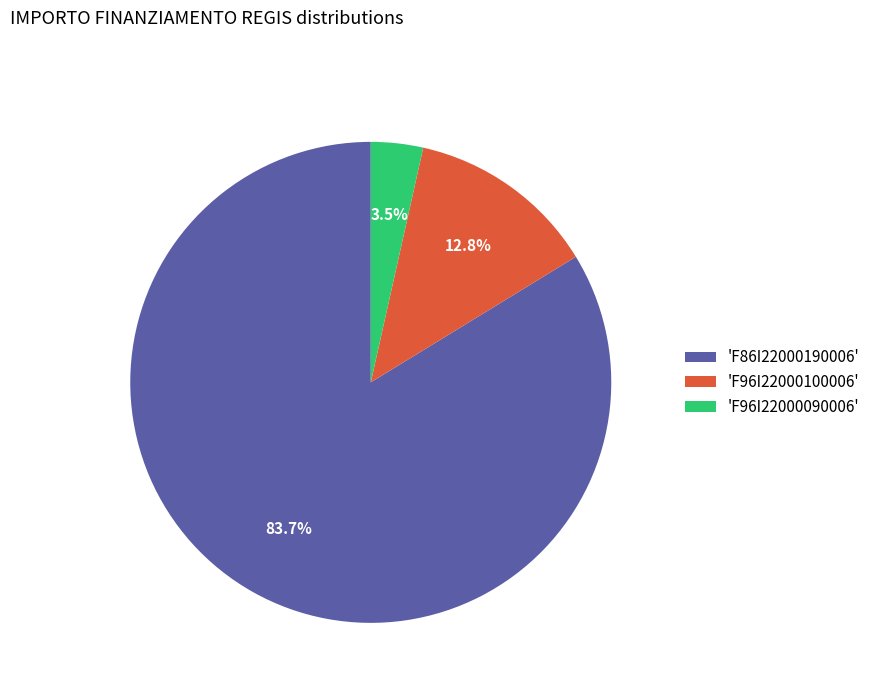

Is there a majority slice in this chart?

Yes